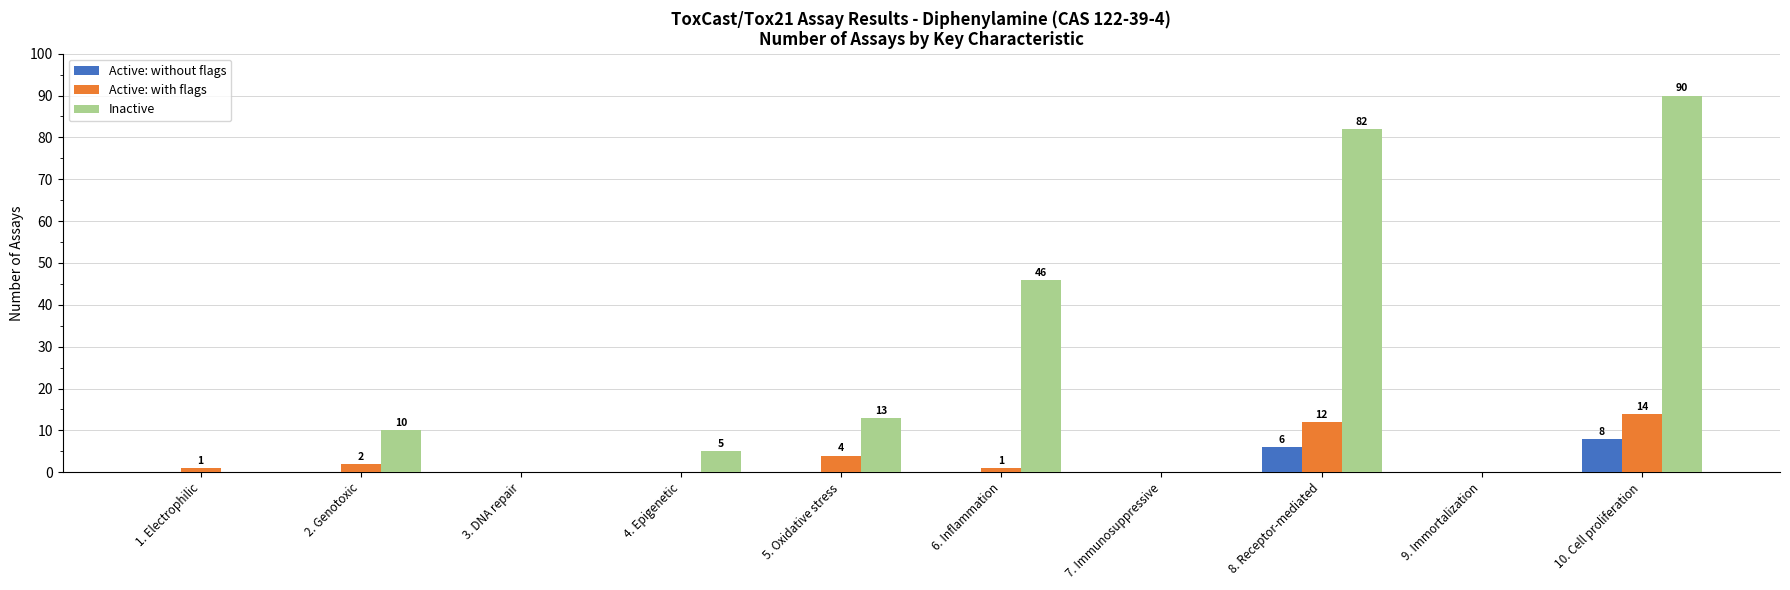

What is the sum of all Active: with flags values?

34